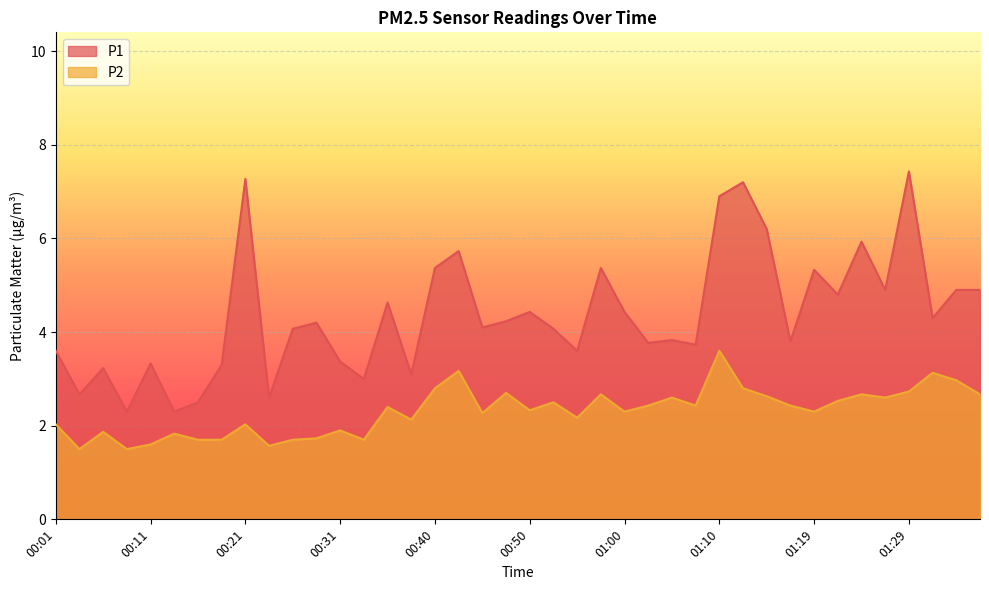

Does the chart display data point markers on the line(s)?

No